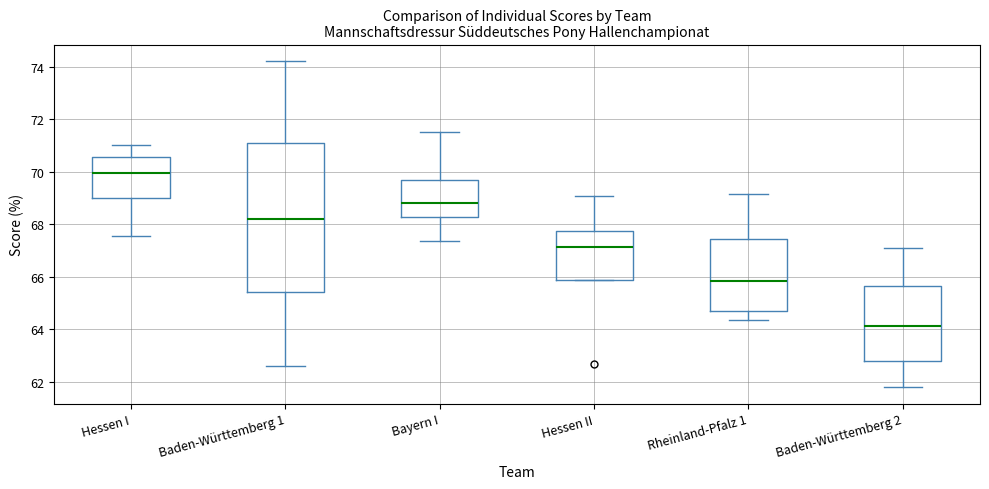

Reading left to right, transcribe this box plot: for each box, give where its median line is, the range the box spans, and where its two whiskers end, as read against the y-axis. The values are not printed on the chart, so give them approximately, as read against the axis.

Hessen I: median 70.0, box 69.0 to 70.6, whiskers 67.6 to 71.0
Baden-Württemberg 1: median 68.2, box 65.4 to 71.0, whiskers 62.6 to 74.2
Bayern I: median 68.8, box 68.2 to 69.6, whiskers 67.4 to 71.6
Hessen II: median 67.2, box 65.8 to 67.8, whiskers 65.8 to 69.0
Rheinland-Pfalz 1: median 65.8, box 64.6 to 67.4, whiskers 64.4 to 69.2
Baden-Württemberg 2: median 64.2, box 62.8 to 65.6, whiskers 61.8 to 67.2